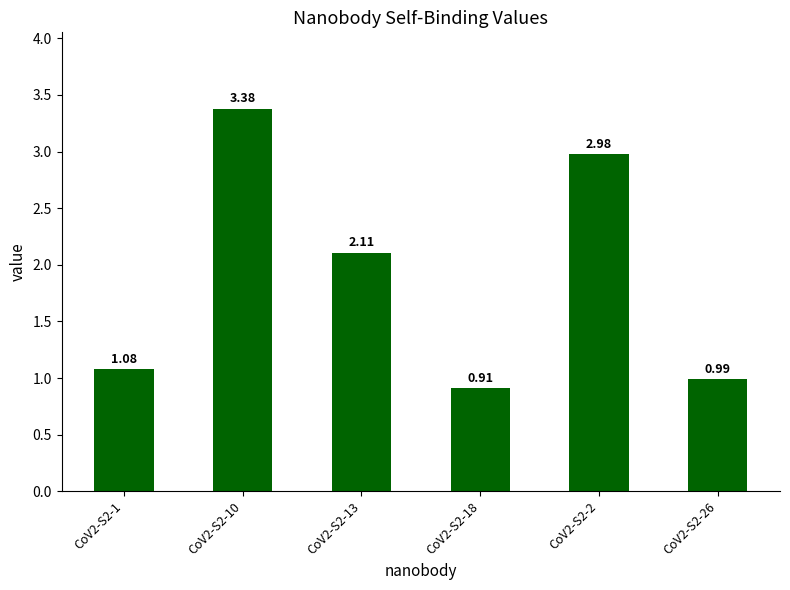

Rank the categories by value from highest to lowest.

CoV2-S2-10, CoV2-S2-2, CoV2-S2-13, CoV2-S2-1, CoV2-S2-26, CoV2-S2-18